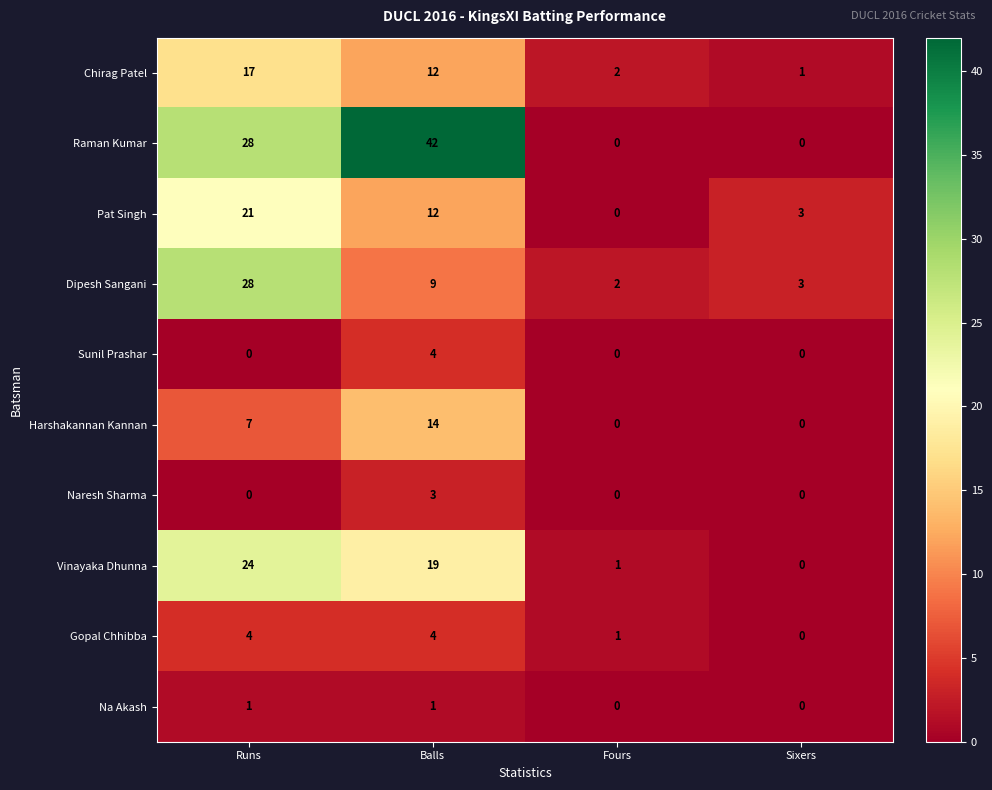

The value of Chirag Patel at Fours is 2. True or false?

True